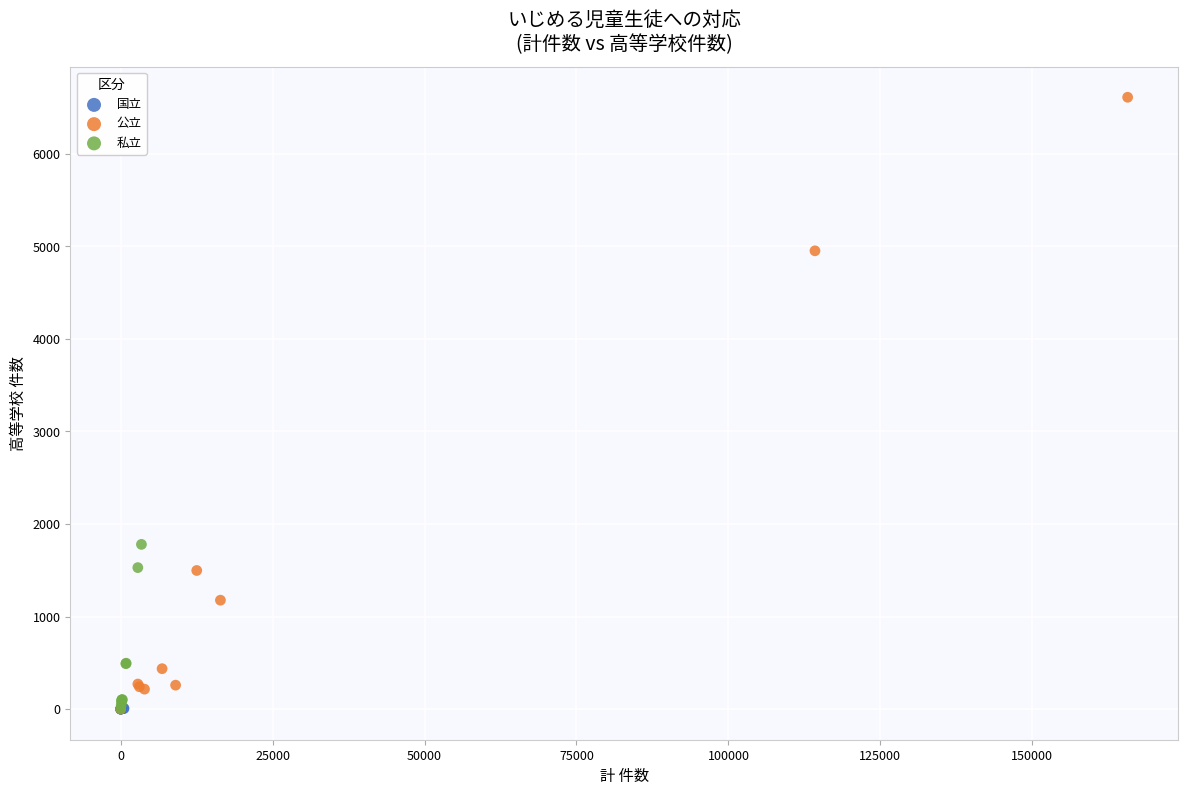

Which series reaches the maximum Y coordinate?

公立